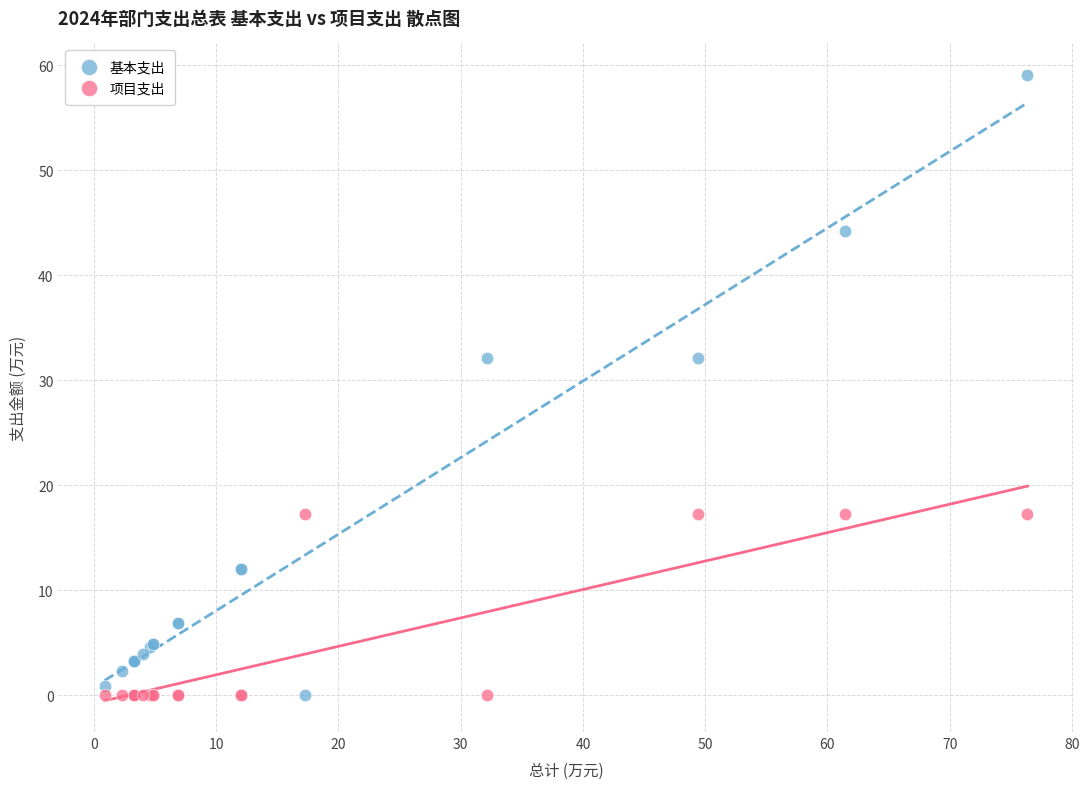

Which series contains the highest Y value?

基本支出